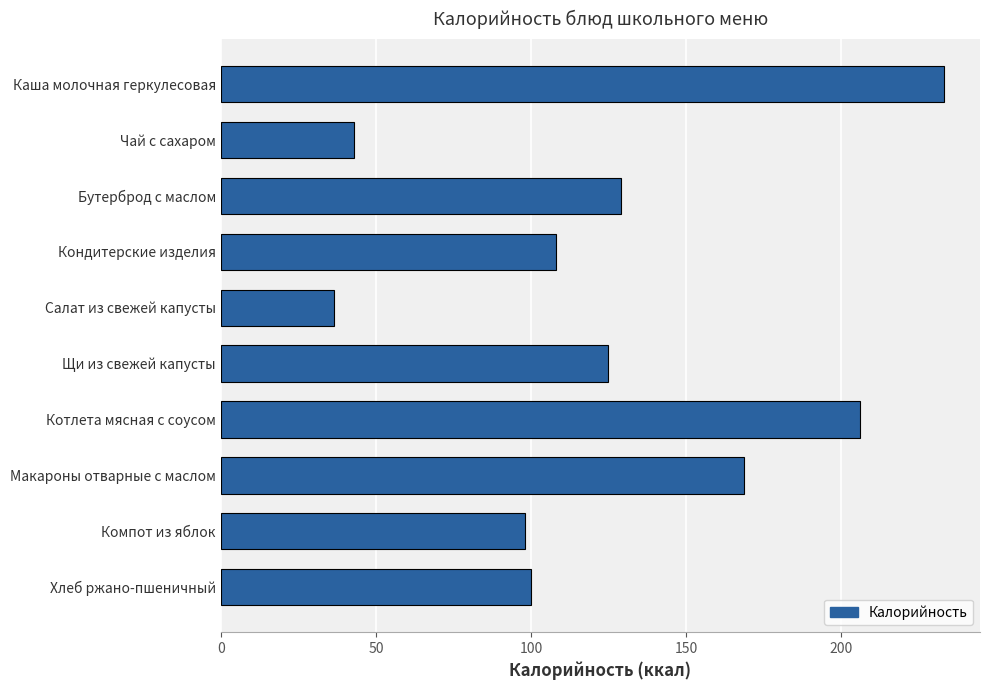

Which has a higher value, Котлета мясная с соусом or Компот из яблок?

Котлета мясная с соусом